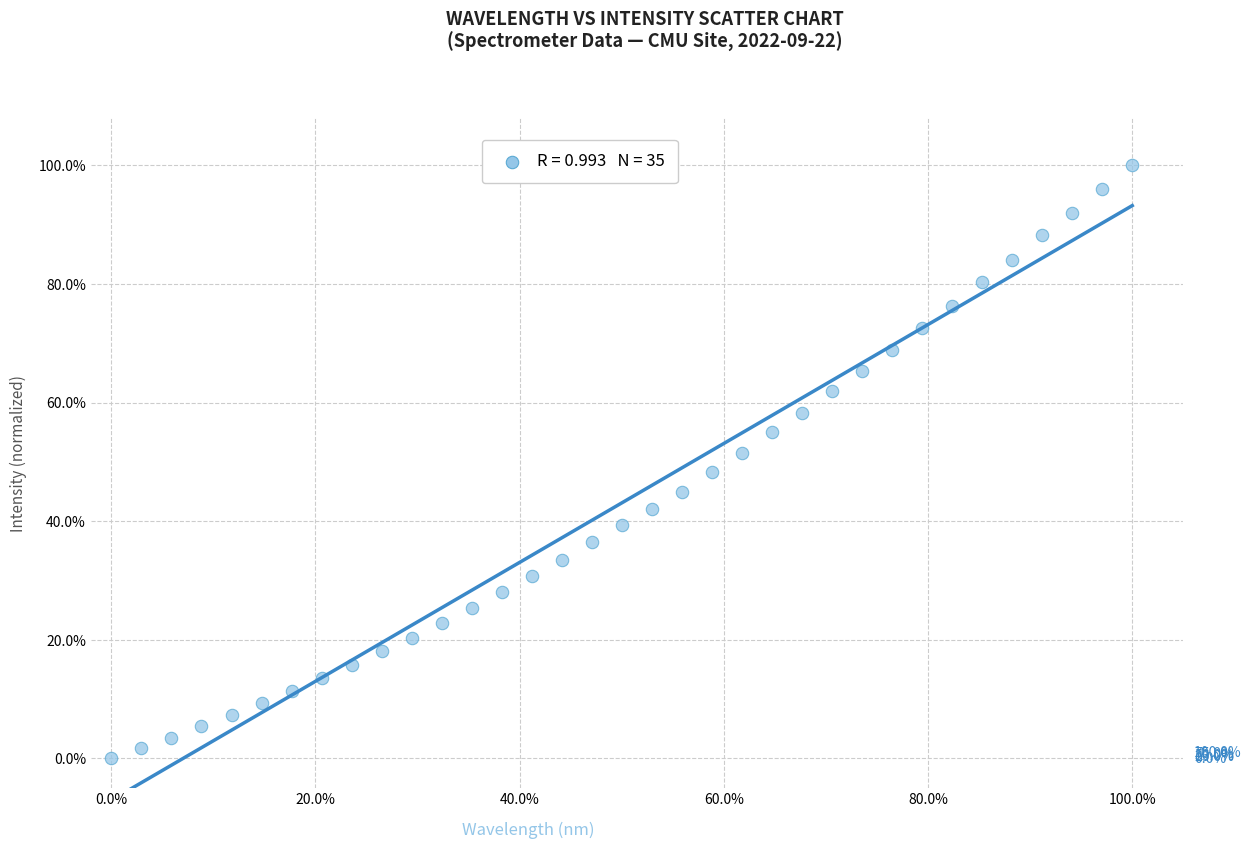

What is the range of X values (max minus min)?

100.0